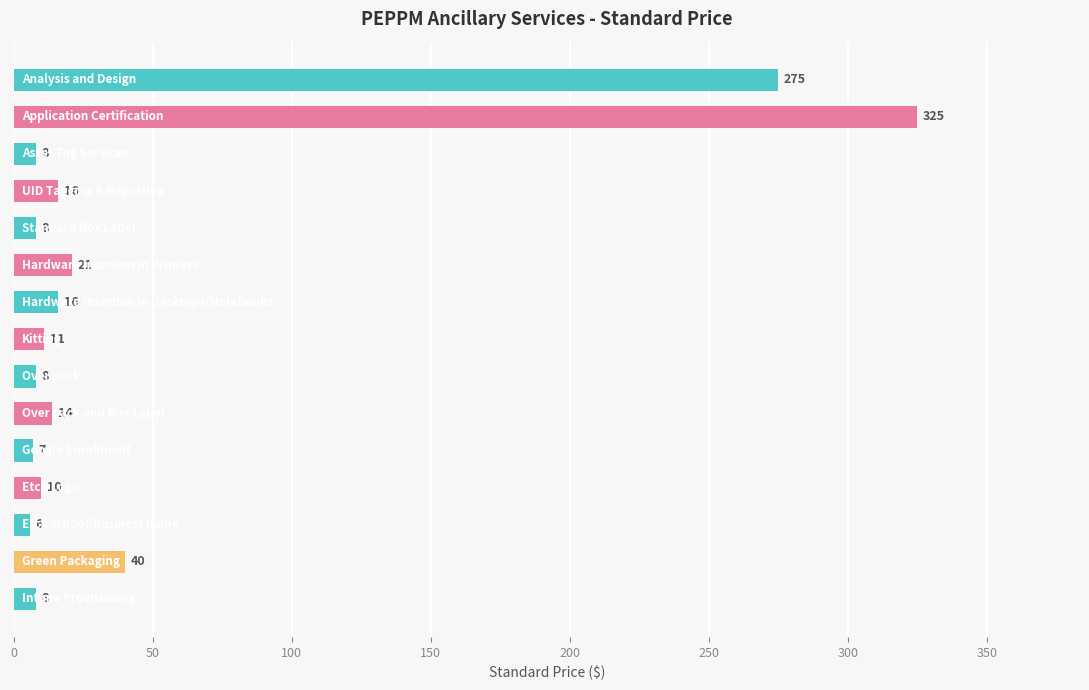

What is the greatest value displayed?

325